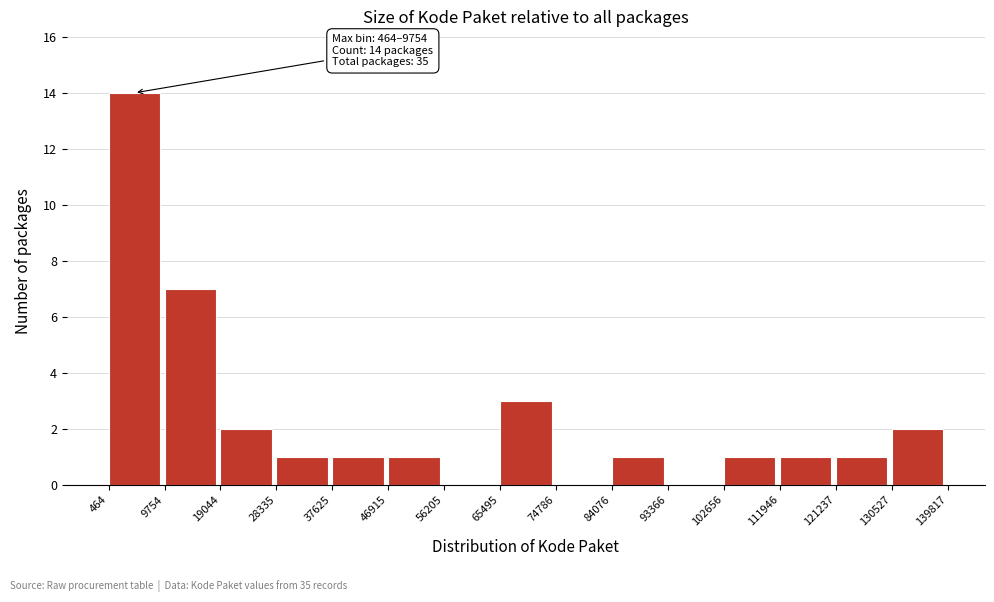

Over which range of the x-axis is the bar tallest?

464 to 9754